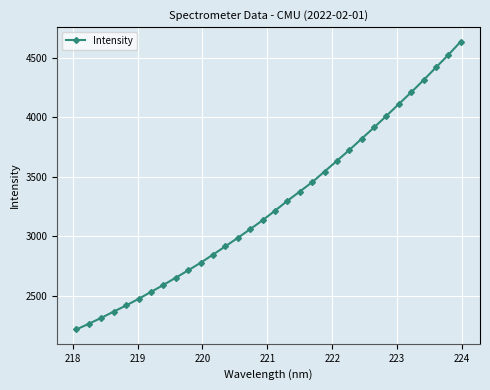

What is the greatest value displayed?

4638.4